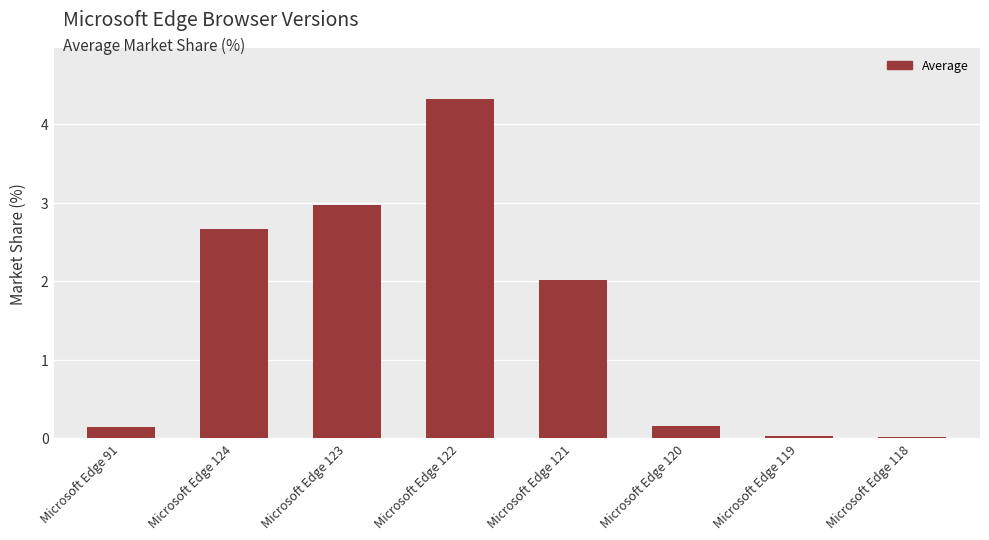

True or false: the data shows 3.3 at Microsoft Edge 121.

False